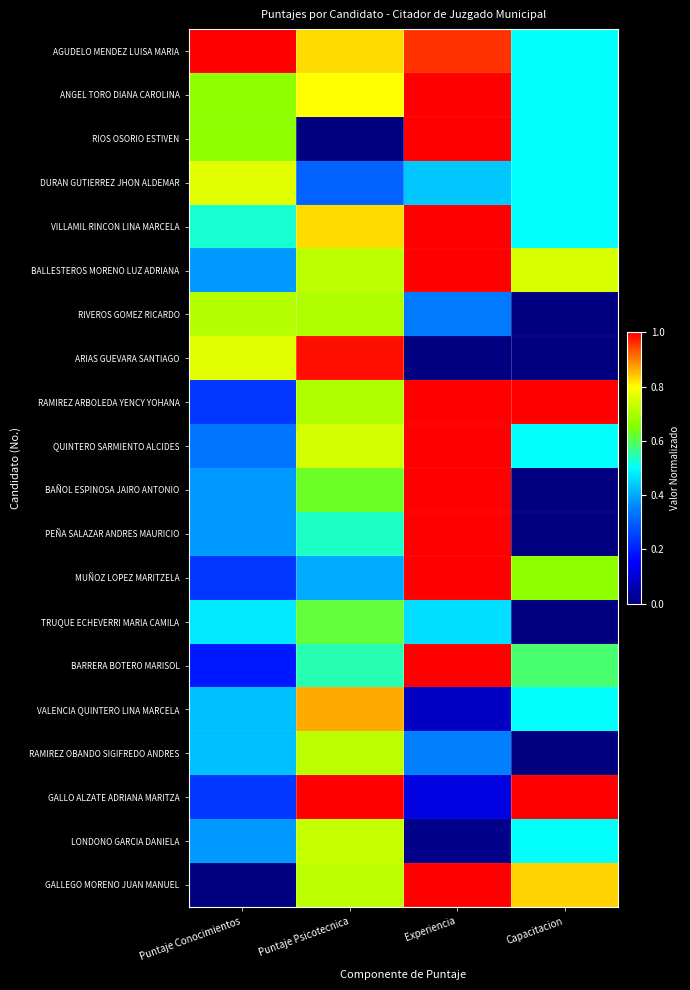

Reading left to right, what are all the values shown in this chart?

AGUDELO MENDEZ LUISA MARIA: Puntaje Conocimientos=1.0	Puntaje Psicotecnica=0.8	Experiencia=1.0	Capacitacion=0.5
ANGEL TORO DIANA CAROLINA: Puntaje Conocimientos=0.7	Puntaje Psicotecnica=0.8	Experiencia=1.0	Capacitacion=0.5
RIOS OSORIO ESTIVEN: Puntaje Conocimientos=0.7	Puntaje Psicotecnica=0.0	Experiencia=1.0	Capacitacion=0.5
DURAN GUTIERREZ JHON ALDEMAR: Puntaje Conocimientos=0.8	Puntaje Psicotecnica=0.3	Experiencia=0.4	Capacitacion=0.5
VILLAMIL RINCON LINA MARCELA: Puntaje Conocimientos=0.5	Puntaje Psicotecnica=0.8	Experiencia=1.0	Capacitacion=0.5
BALLESTEROS MORENO LUZ ADRIANA: Puntaje Conocimientos=0.4	Puntaje Psicotecnica=0.7	Experiencia=1.0	Capacitacion=0.8
RIVEROS GOMEZ RICARDO: Puntaje Conocimientos=0.7	Puntaje Psicotecnica=0.7	Experiencia=0.3	Capacitacion=0.0
ARIAS GUEVARA SANTIAGO: Puntaje Conocimientos=0.8	Puntaje Psicotecnica=1.0	Experiencia=0.0	Capacitacion=0.0
RAMIREZ ARBOLEDA YENCY YOHANA: Puntaje Conocimientos=0.2	Puntaje Psicotecnica=0.7	Experiencia=1.0	Capacitacion=1.0
QUINTERO SARMIENTO ALCIDES: Puntaje Conocimientos=0.3	Puntaje Psicotecnica=0.7	Experiencia=1.0	Capacitacion=0.5
BAÑOL ESPINOSA JAIRO ANTONIO: Puntaje Conocimientos=0.4	Puntaje Psicotecnica=0.6	Experiencia=1.0	Capacitacion=0.0
PEÑA SALAZAR ANDRES MAURICIO: Puntaje Conocimientos=0.4	Puntaje Psicotecnica=0.5	Experiencia=1.0	Capacitacion=0.0
MUÑOZ LOPEZ MARITZELA: Puntaje Conocimientos=0.2	Puntaje Psicotecnica=0.4	Experiencia=1.0	Capacitacion=0.7
TRUQUE ECHEVERRI MARIA CAMILA: Puntaje Conocimientos=0.5	Puntaje Psicotecnica=0.6	Experiencia=0.5	Capacitacion=0.0
BARRERA BOTERO MARISOL: Puntaje Conocimientos=0.2	Puntaje Psicotecnica=0.5	Experiencia=1.0	Capacitacion=0.6
VALENCIA QUINTERO LINA MARCELA: Puntaje Conocimientos=0.4	Puntaje Psicotecnica=0.9	Experiencia=0.1	Capacitacion=0.5
RAMIREZ OBANDO SIGIFREDO ANDRES: Puntaje Conocimientos=0.4	Puntaje Psicotecnica=0.7	Experiencia=0.4	Capacitacion=0.0
GALLO ALZATE ADRIANA MARITZA: Puntaje Conocimientos=0.2	Puntaje Psicotecnica=1.0	Experiencia=0.1	Capacitacion=1.0
LONDONO GARCIA DANIELA: Puntaje Conocimientos=0.4	Puntaje Psicotecnica=0.7	Experiencia=0.0	Capacitacion=0.5
GALLEGO MORENO JUAN MANUEL: Puntaje Conocimientos=0.0	Puntaje Psicotecnica=0.7	Experiencia=1.0	Capacitacion=0.8